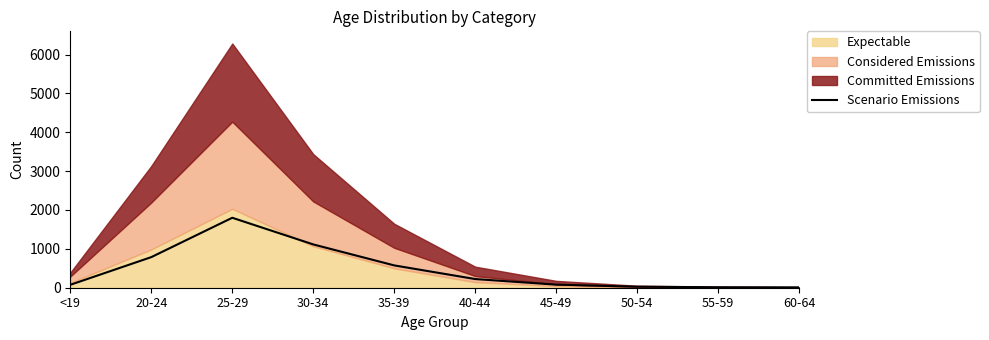

What is the ratio of the value at 25-29 to the value at 20-24?

2.3